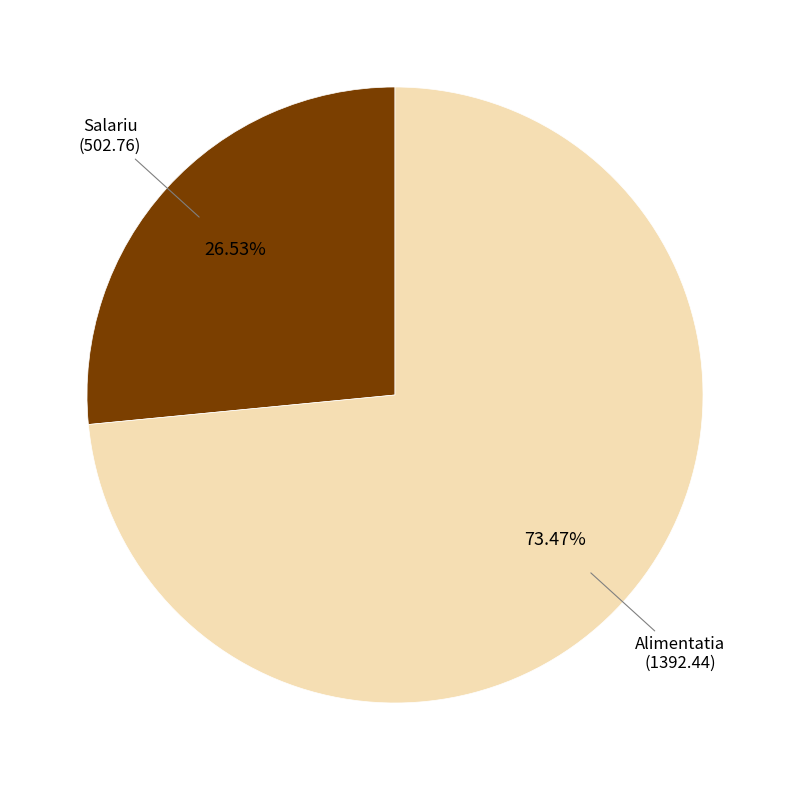

How many segments does this pie chart have?

2